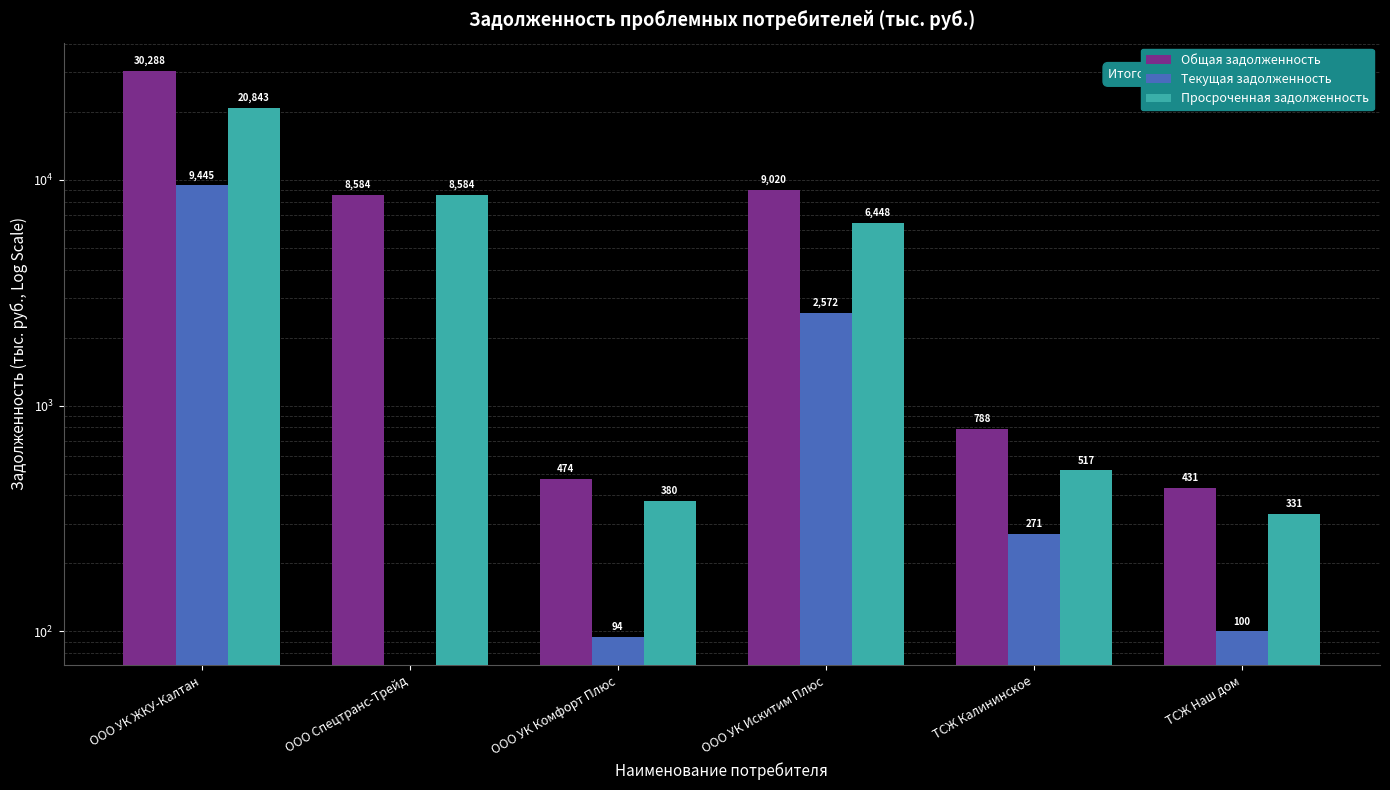

At how many categories does at least one series exceed 24060?

1